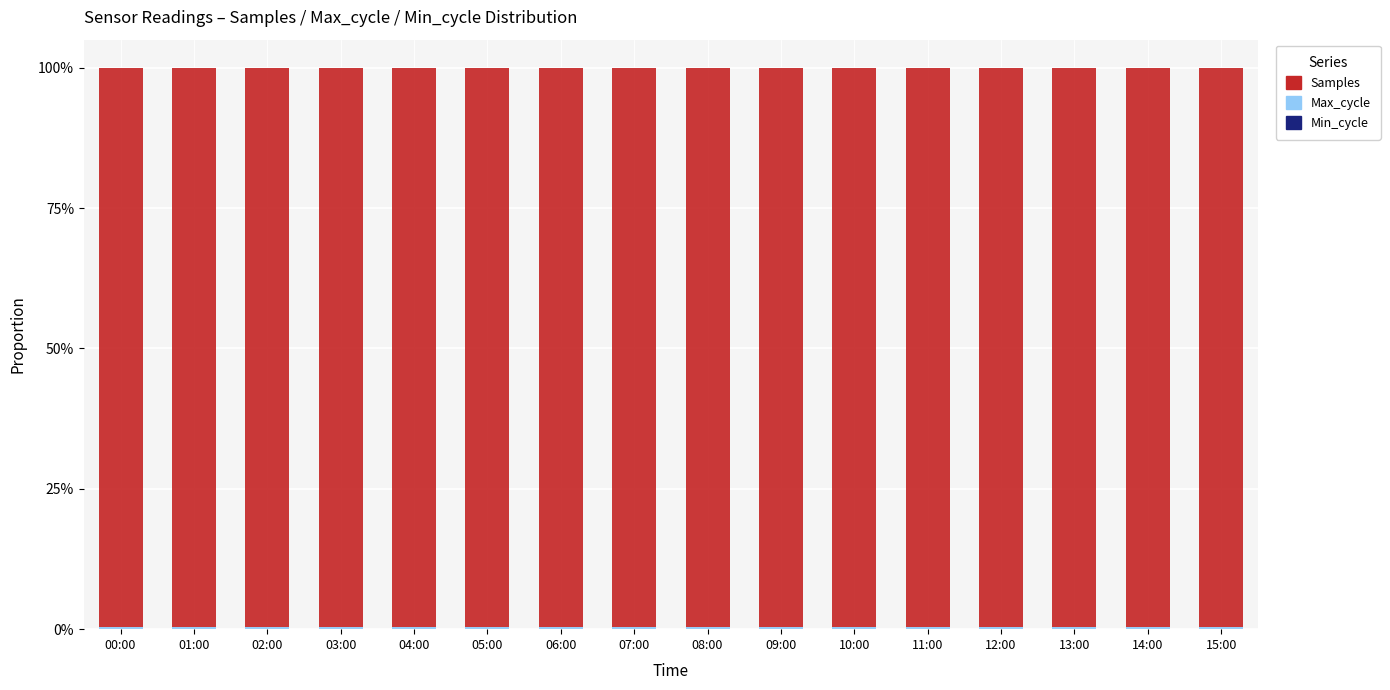

Count the number of categories in the chart.

16